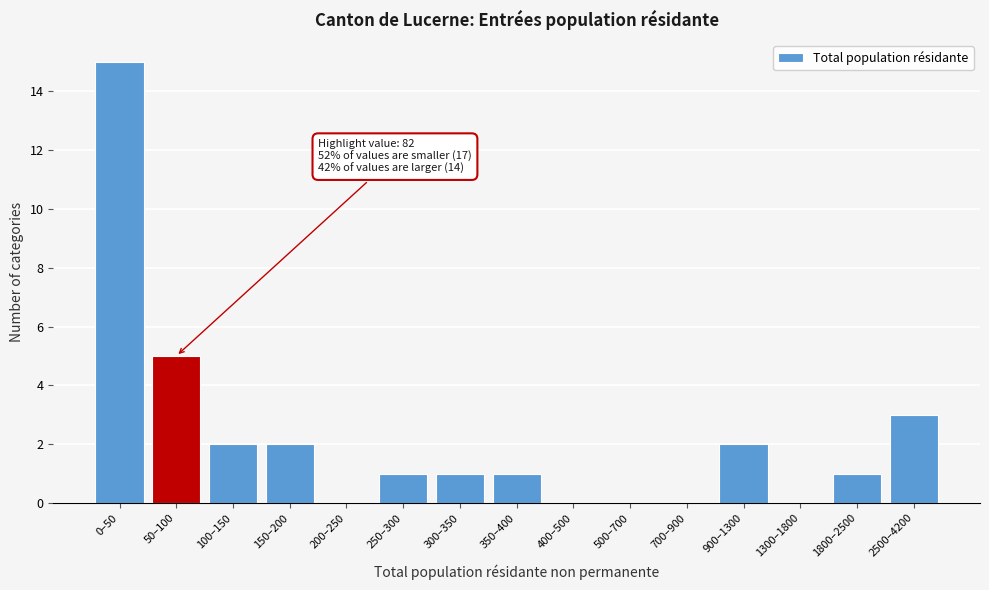

Reading left to right, what are all the values shown in this chart?

0–50=15	50–100=5	100–150=2	150–200=2	200–250=0	250–300=1	300–350=1	350–400=1	400–500=0	500–700=0	700–900=0	900–1300=2	1300–1800=0	1800–2500=1	2500–4200=3